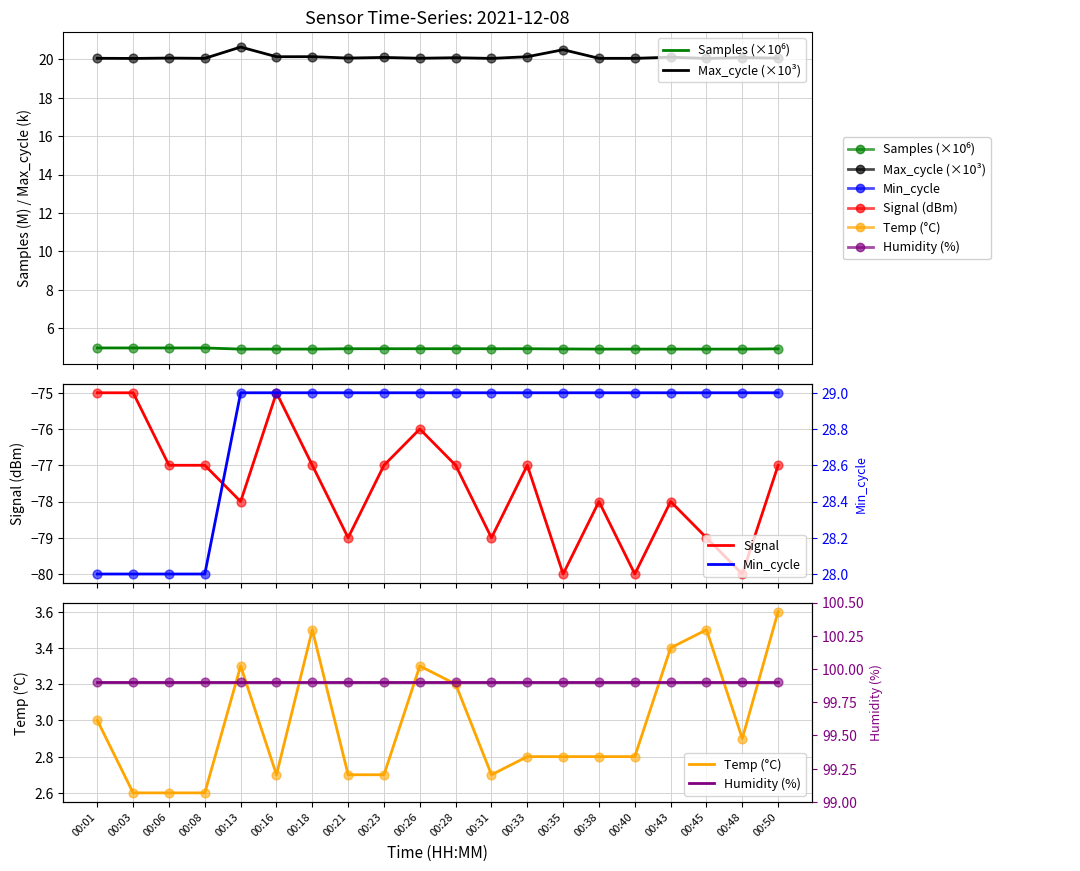

Is the value of Samples (×10⁶) at 00:23 greater than the value of Max_cycle (×10³) at 00:06?

No